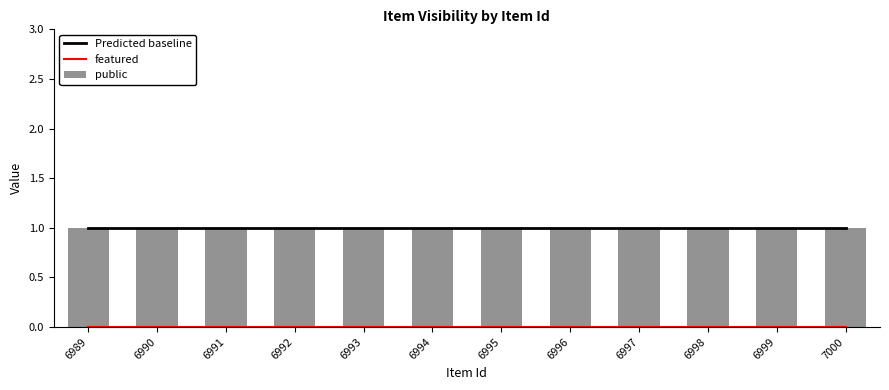

What is the highest value of the Predicted baseline series?

1.0